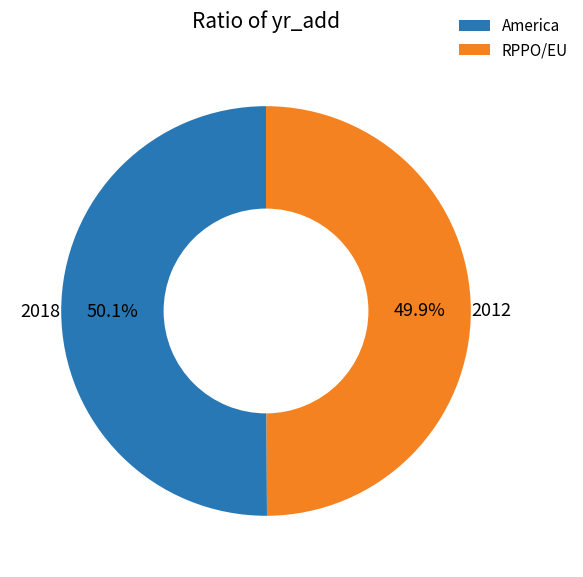

Is it true that RPPO/EU is 50% of the pie?

True